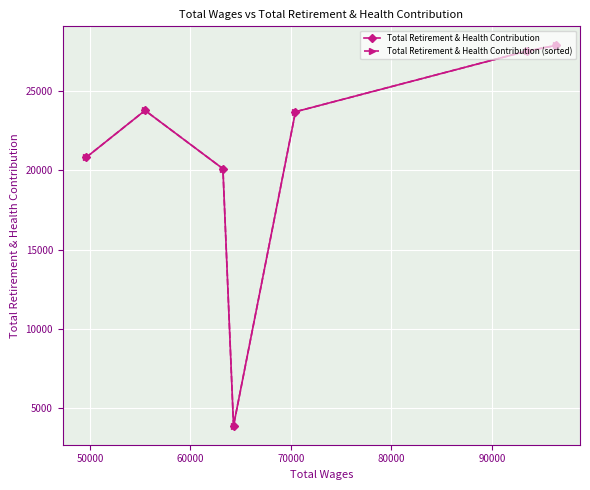

Is it true that Total Retirement & Health Contribution (sorted) equals 37378 at 40000?

False